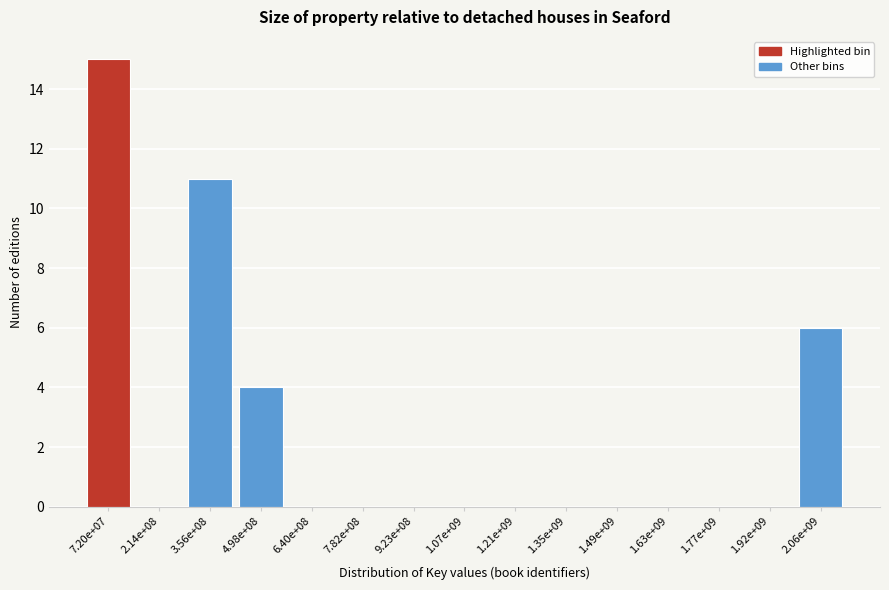

Reading right to left, what are all the values shown in this chart?

2.06e+09=6	1.92e+09=0	1.77e+09=0	1.63e+09=0	1.49e+09=0	1.35e+09=0	1.21e+09=0	1.07e+09=0	9.23e+08=0	7.82e+08=0	6.40e+08=0	4.98e+08=4	3.56e+08=11	2.14e+08=0	7.20e+07=15